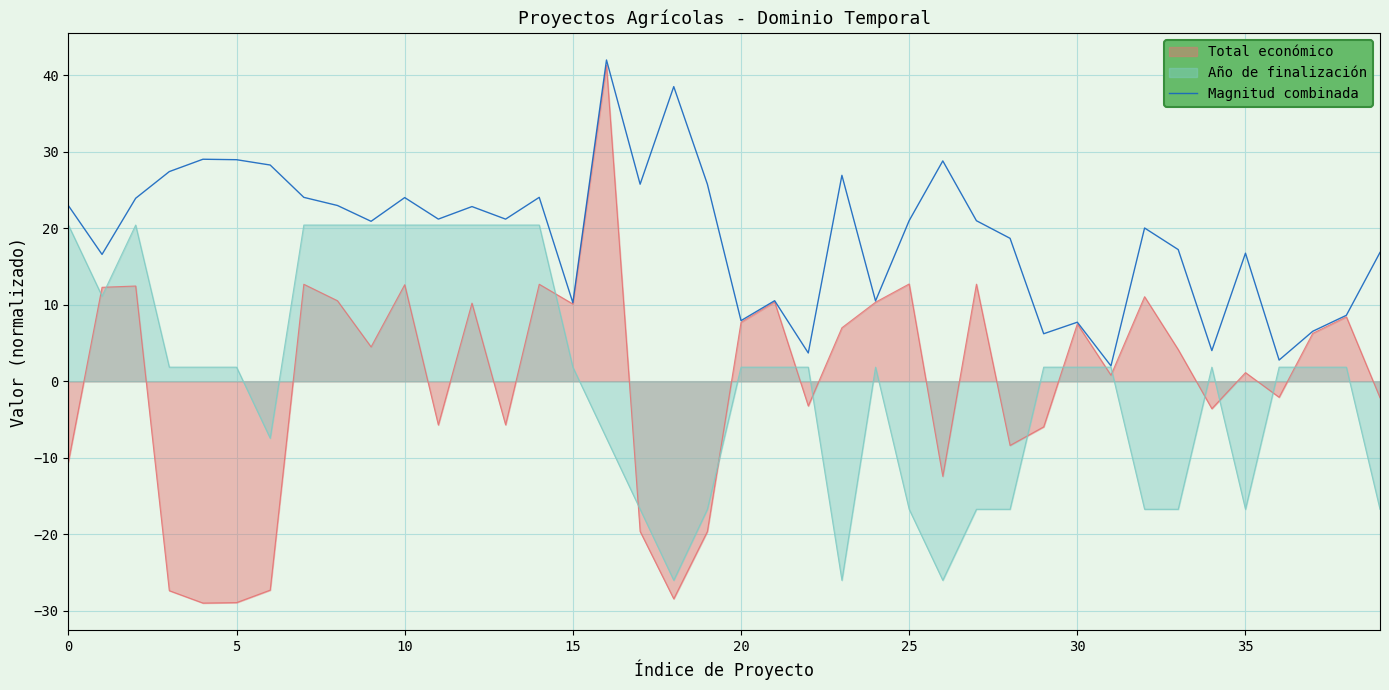

Which series has the widest spread of values?

Total económico